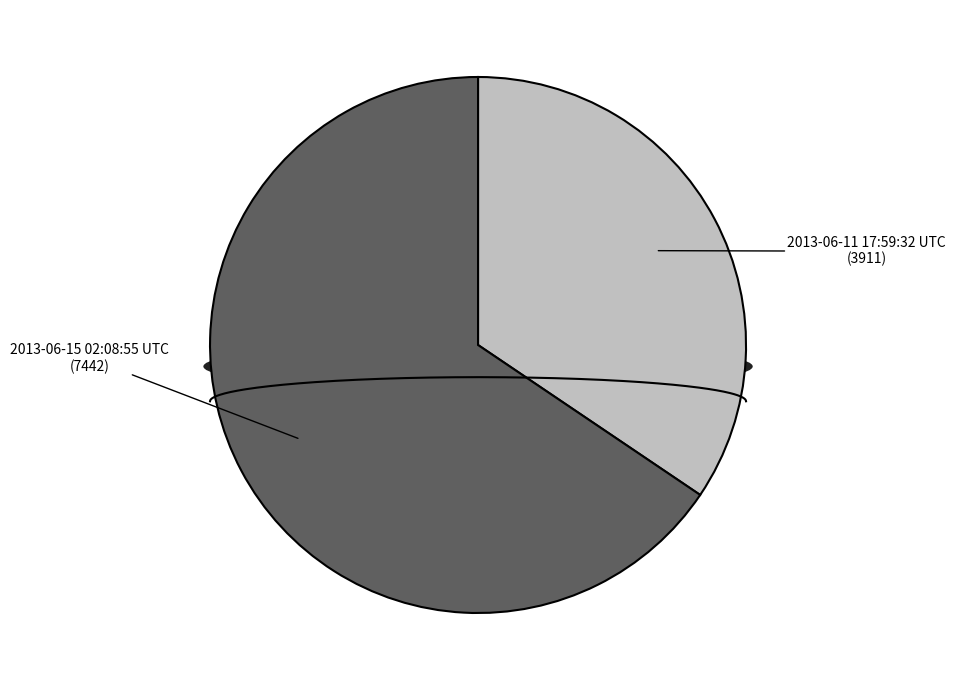

True or false: 2013-06-11 17:59:32 UTC accounts for 41% of the total.

False